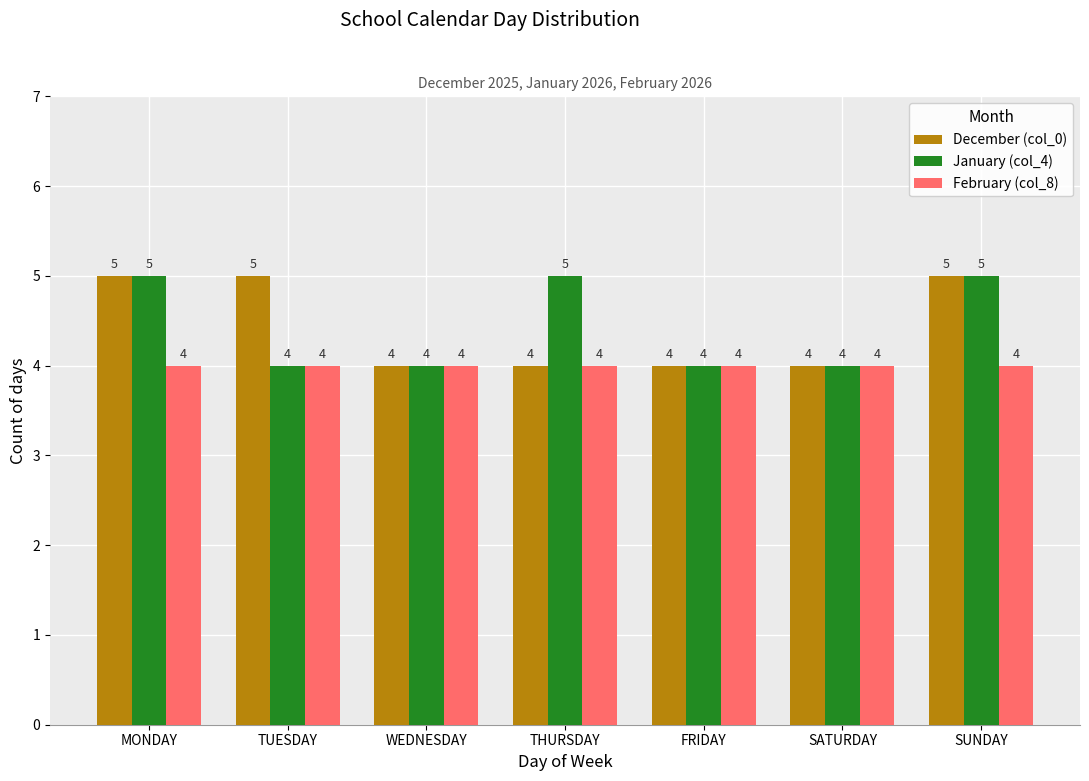

What is the sum of all February (col_8) values?

28